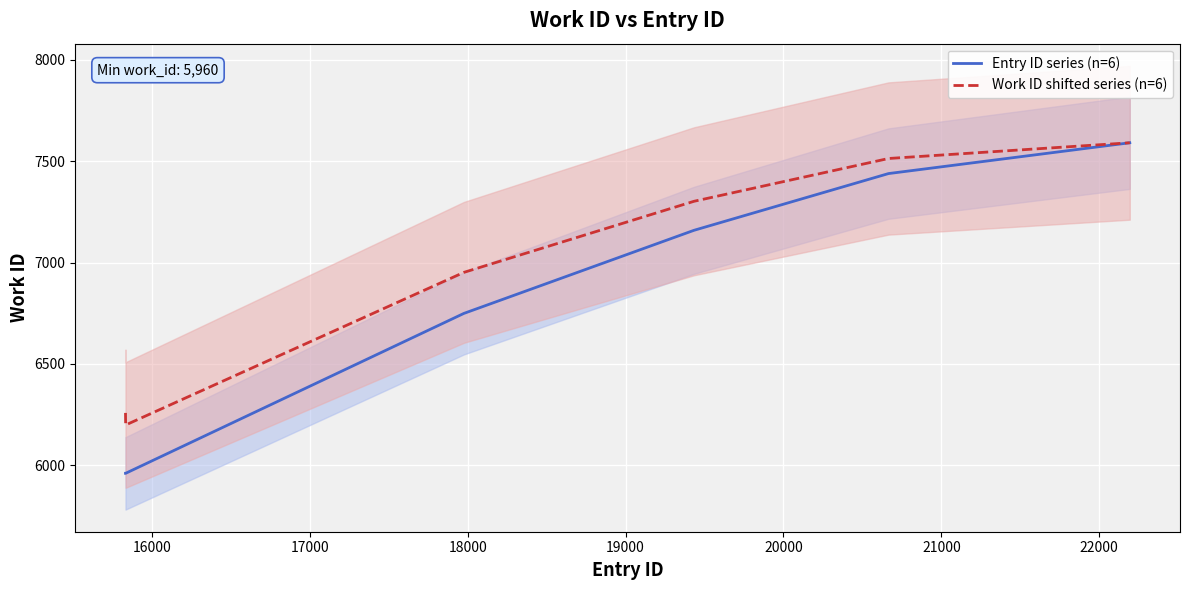

What is the lowest value of the Entry ID series (n=6) series?

5960.0